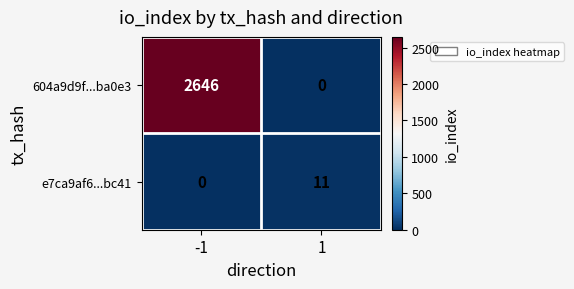

At 1, list the series in order from smallest to largest.

604a9d9f...ba0e3, e7ca9af6...bc41